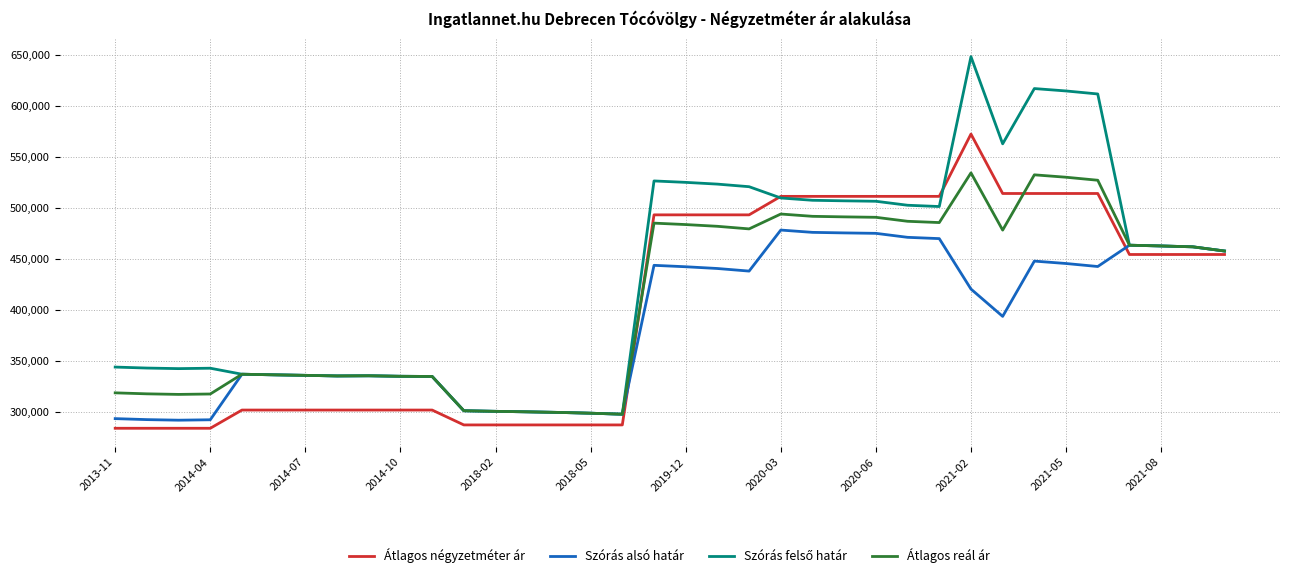

What is the maximum value shown in the chart?

647945